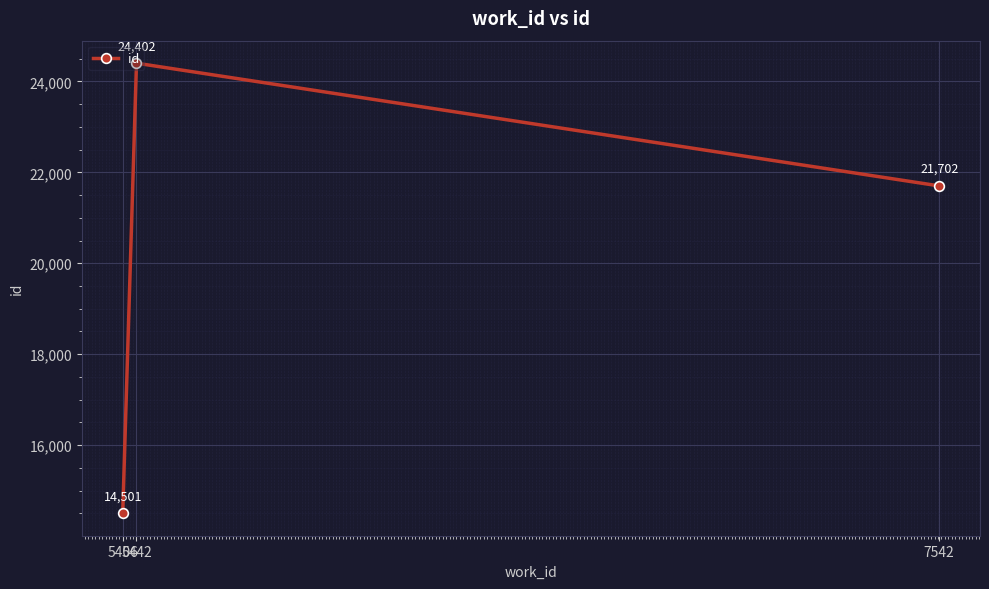

Rank the categories by value from lowest to highest.

5406, 7542, 5442